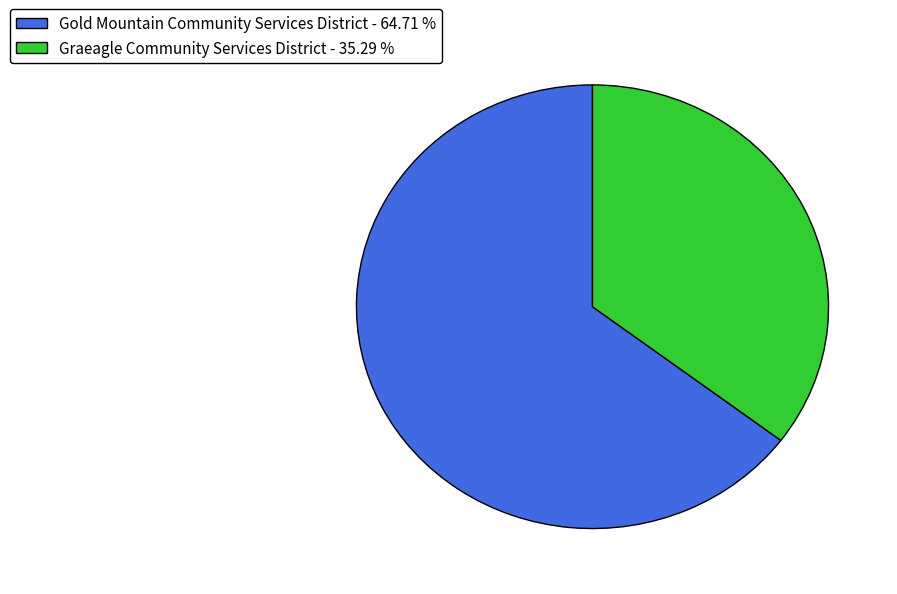

How many slices are in this pie chart?

2